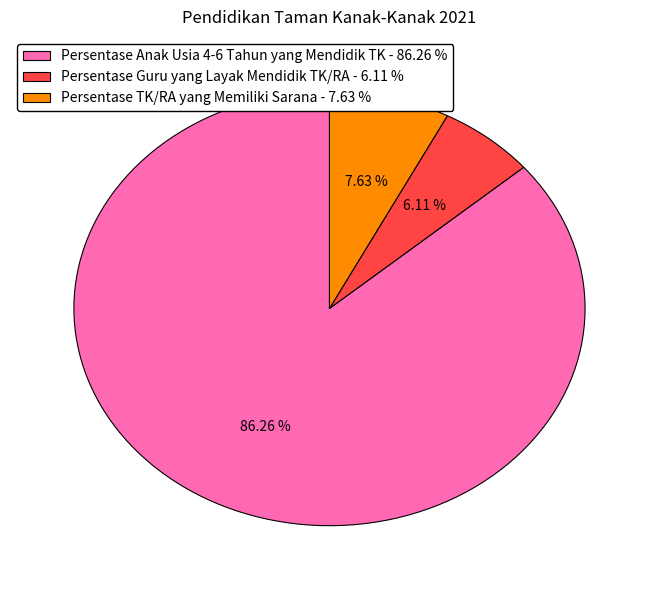

What is the total percentage of Persentase Guru yang Layak Mendidik TK/RA and Persentase Anak Usia 4-6 Tahun yang Mendidik TK?

92.4%